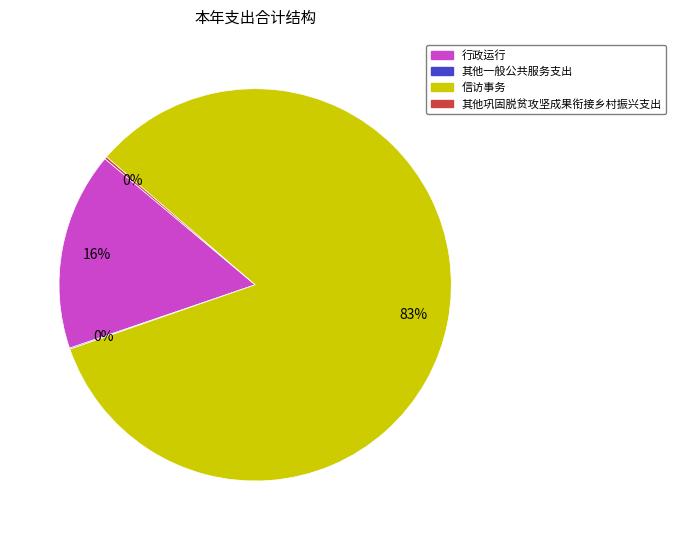

What is the majority slice?

信访事务